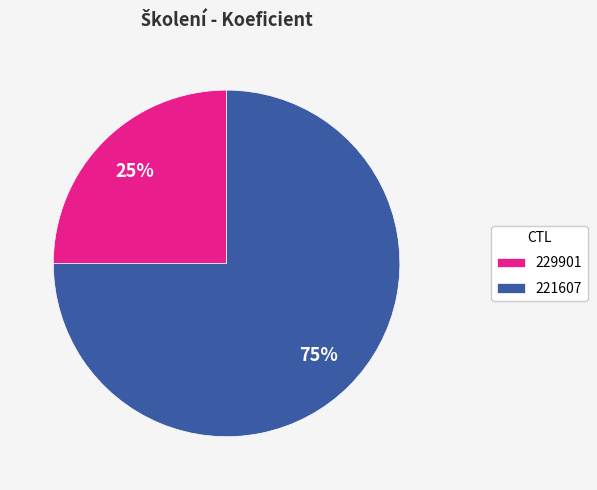

Which has a higher value, 229901 or 221607?

221607